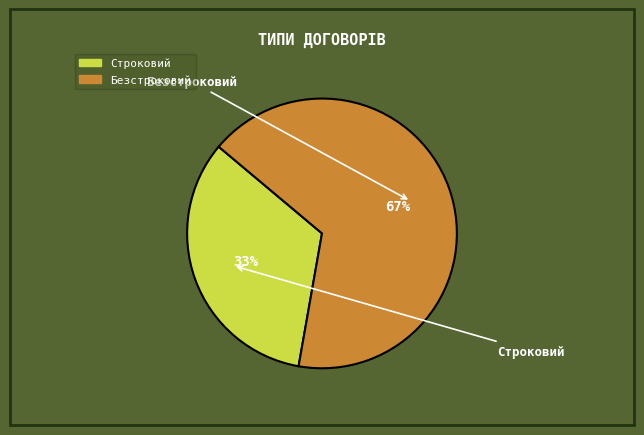

To the nearest percent, what is the combined percentage of Строковий and Безстроковий?

100%